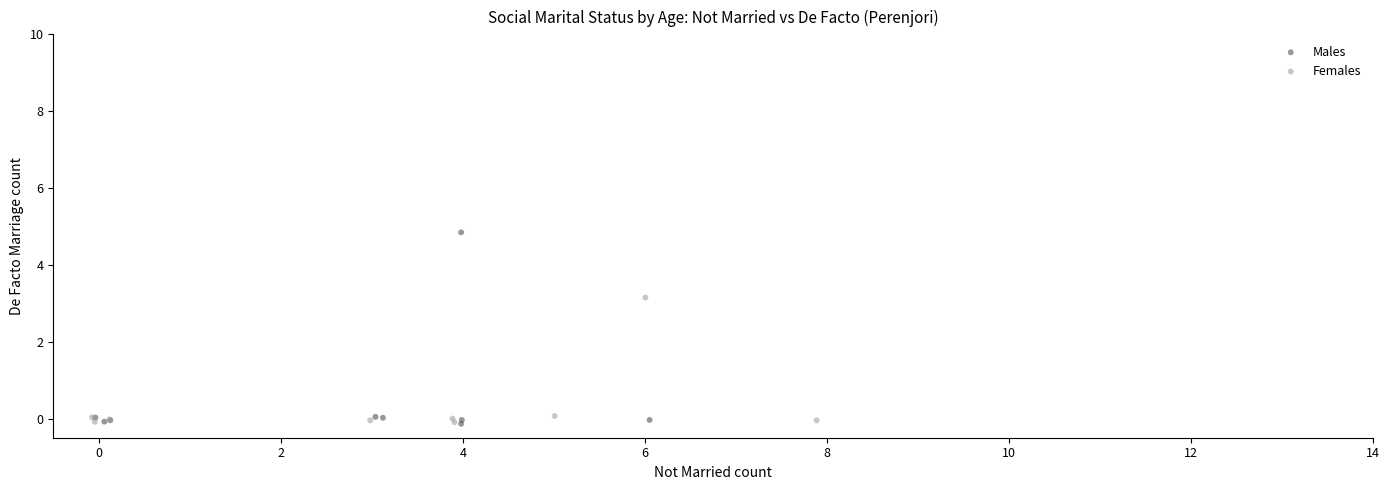

Which series has the widest spread of Y values?

Males